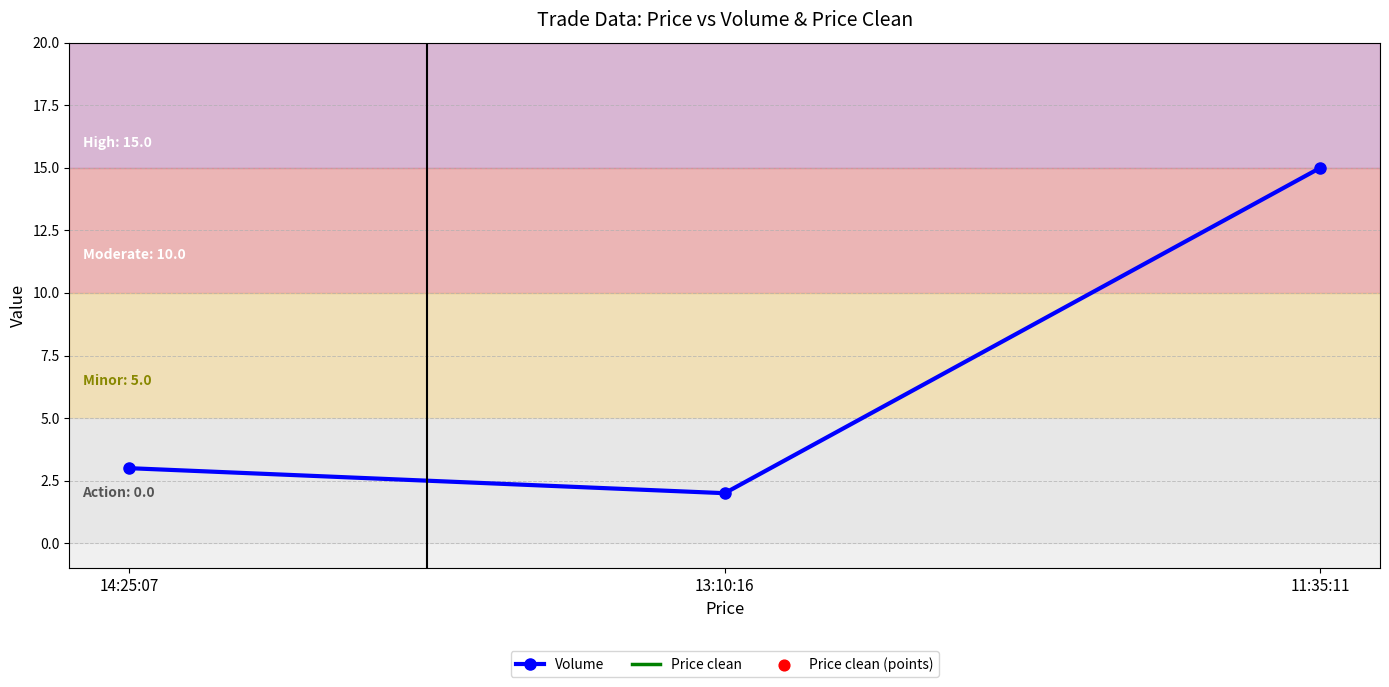

Which series has the largest total across all categories?

Price clean